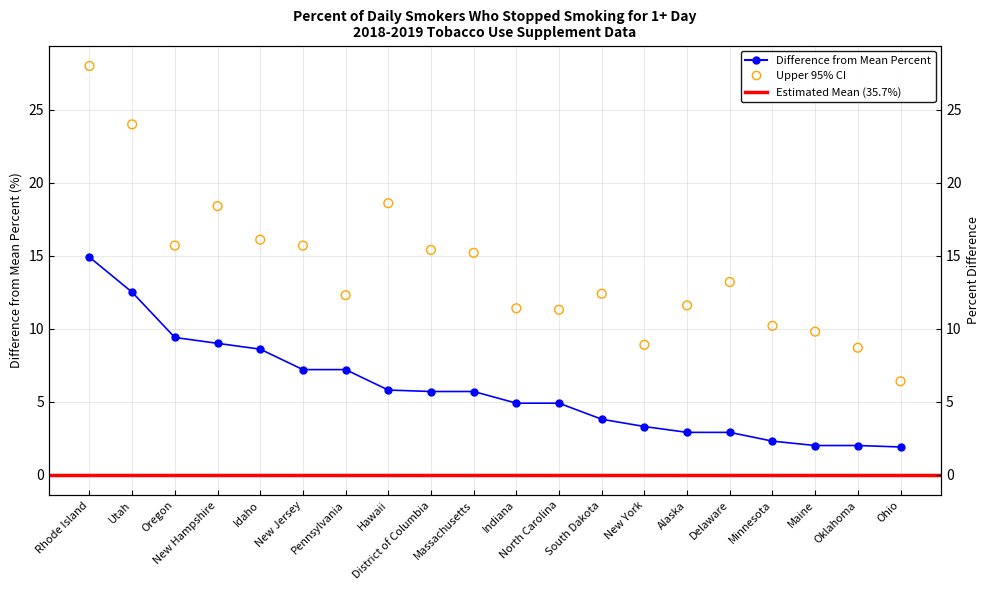

What is the total value across all series at District of Columbia?

21.1